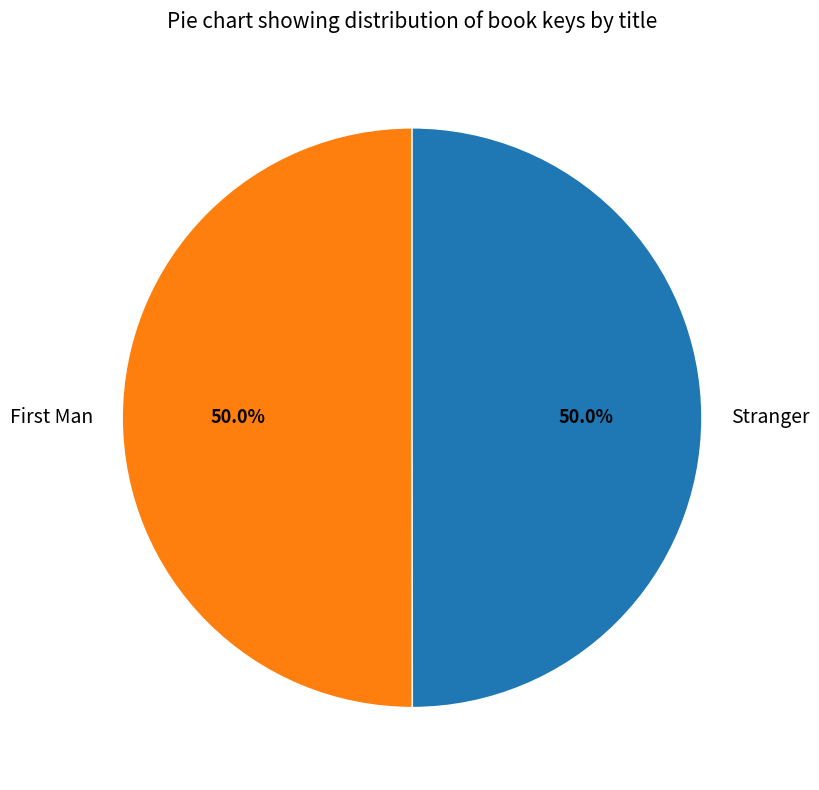

How much of the chart is everything except Stranger?

50.0%